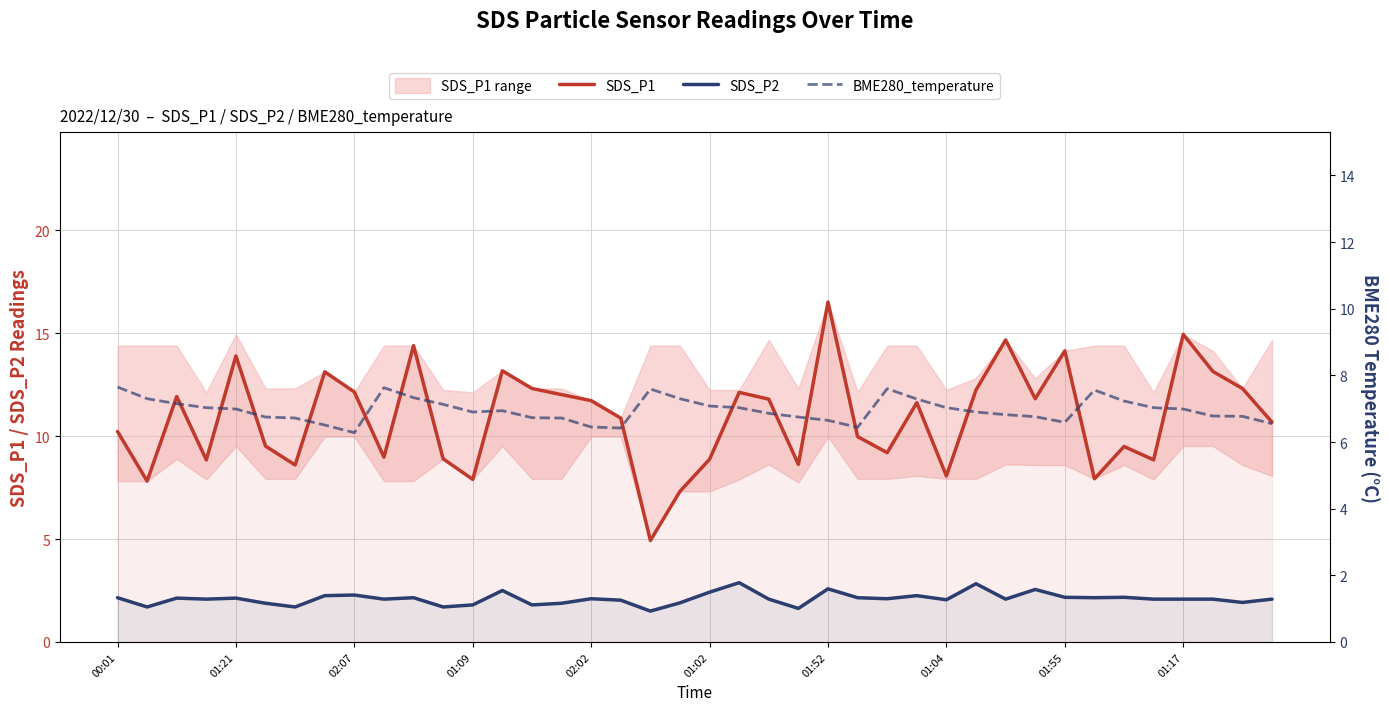

True or false: SDS_P2 and SDS_P1 intersect in this chart.

False